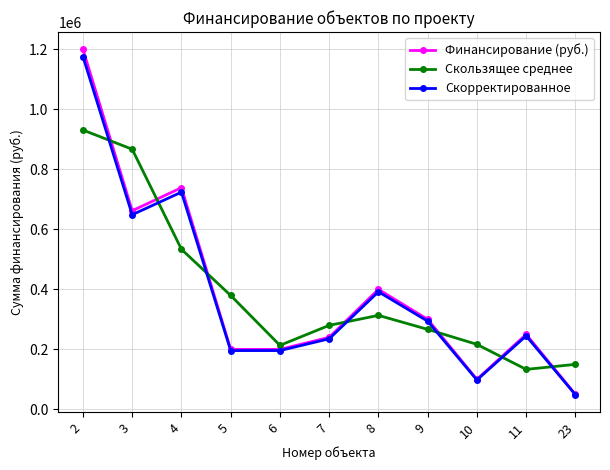

Where does the Скользящее среднее series first go above 280000?

2